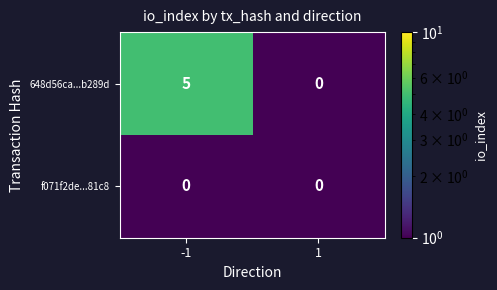

Reading right to left, what are all the values shown in this chart?

648d56ca...b289d: 1=0	-1=5
f071f2de...81c8: 1=0	-1=0